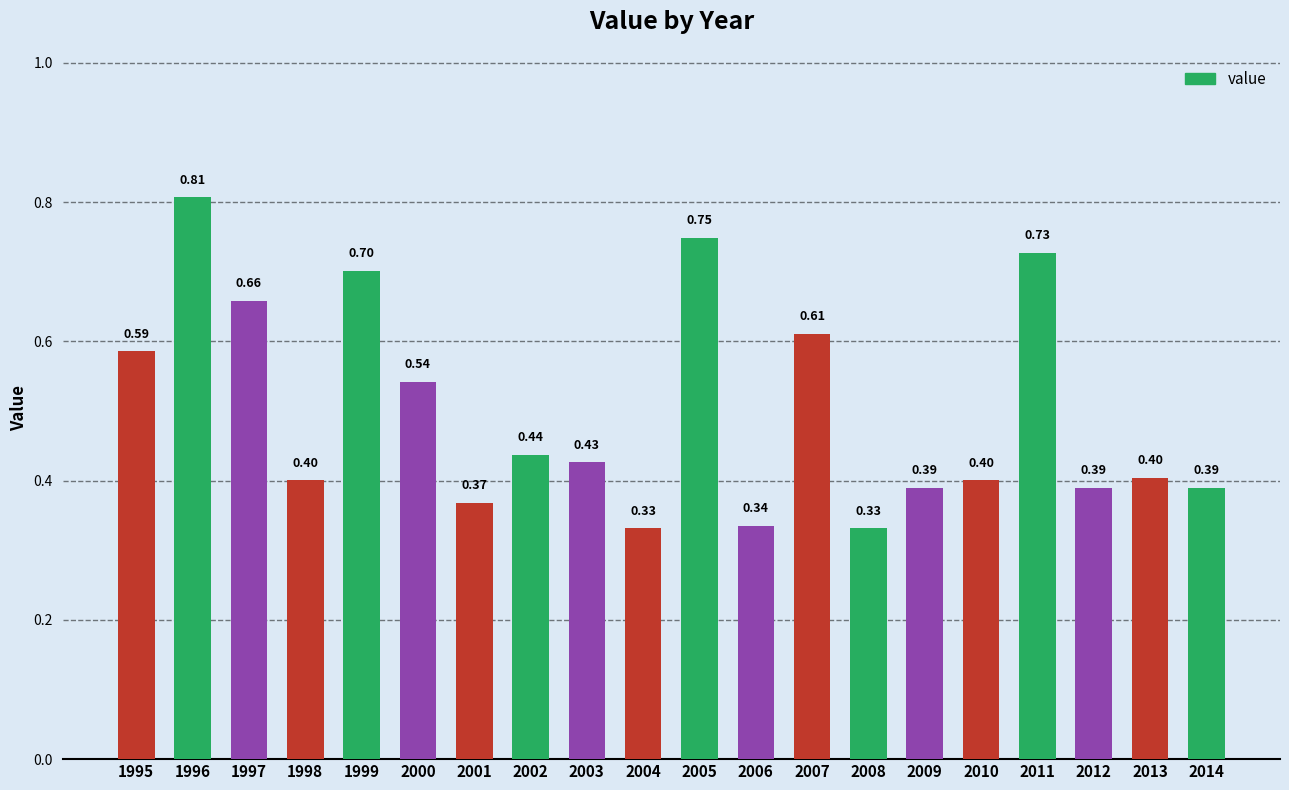

Between 2013 and 2003, which is larger?

2003